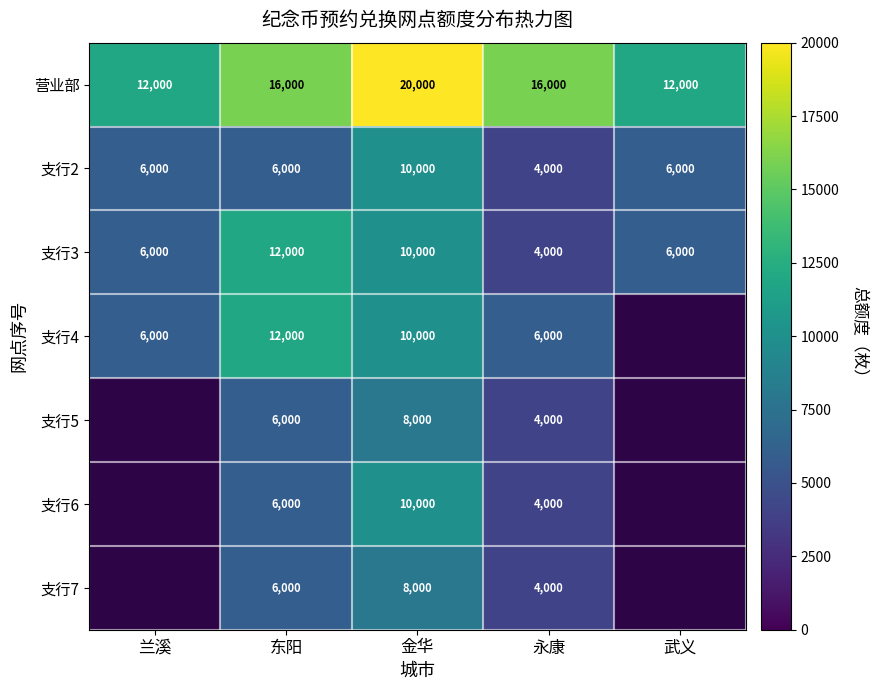

What is the average value of the 支行2 series?

6400